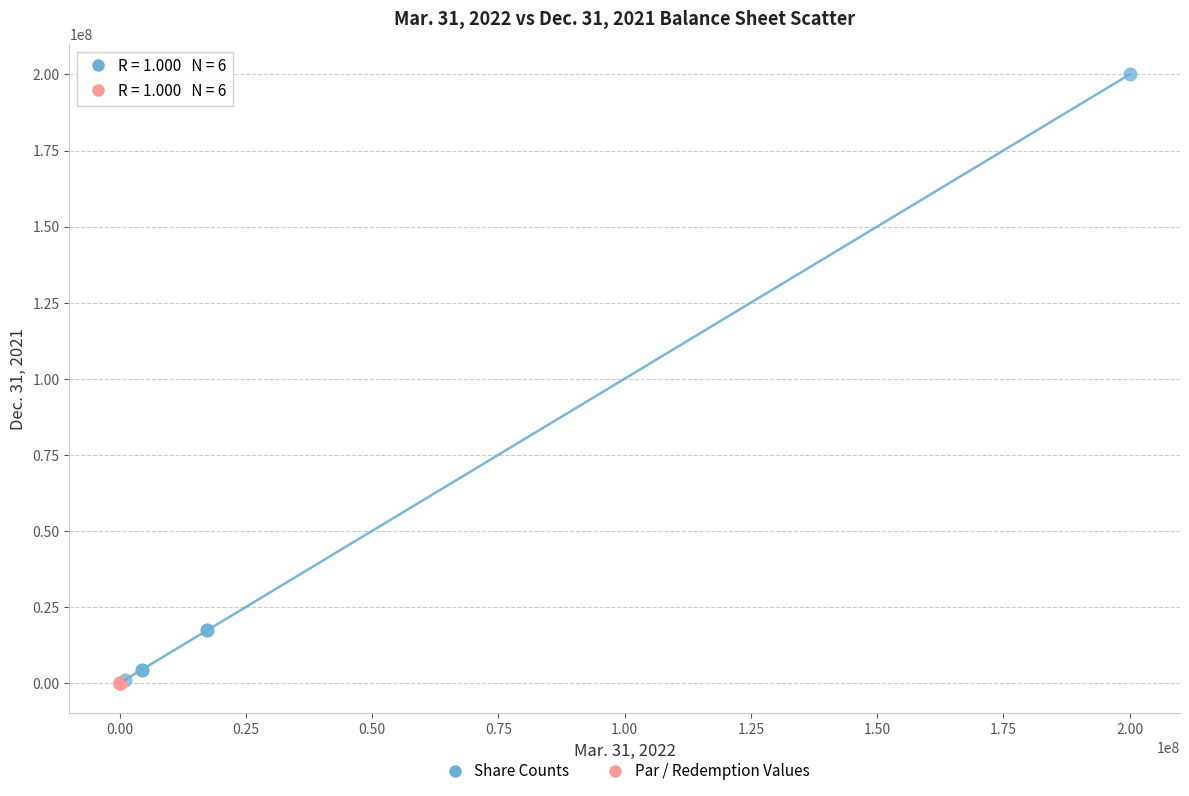

Which series contains the highest Y value?

Share Counts